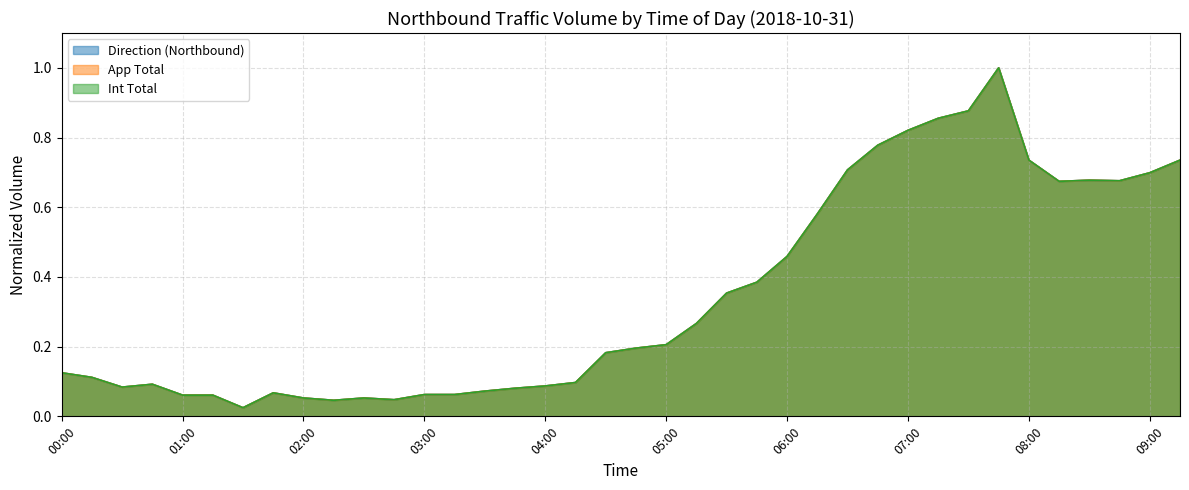

At which category does Int Total reach its first local peak?

00:45